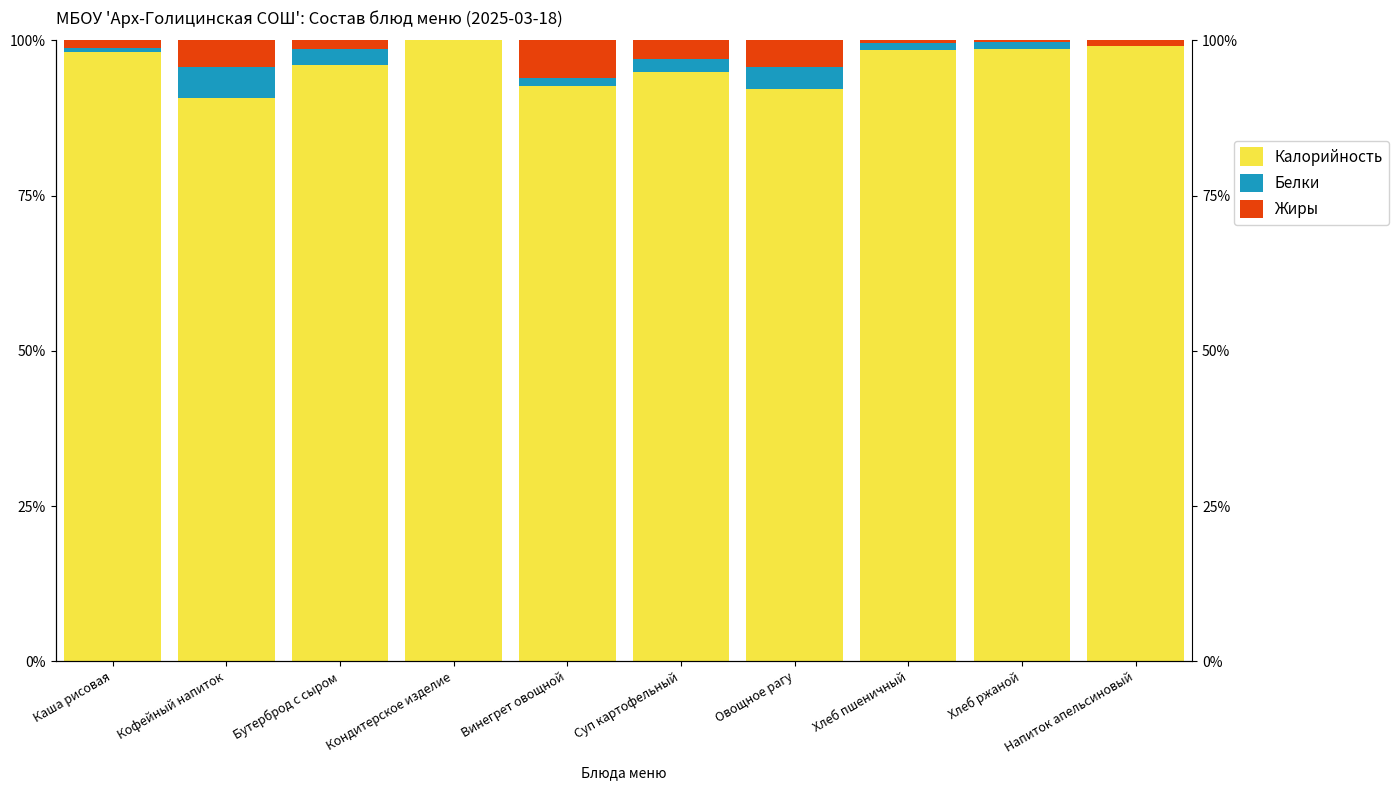

What is the difference between the maximum and minimum values in the Белки series?

4.9